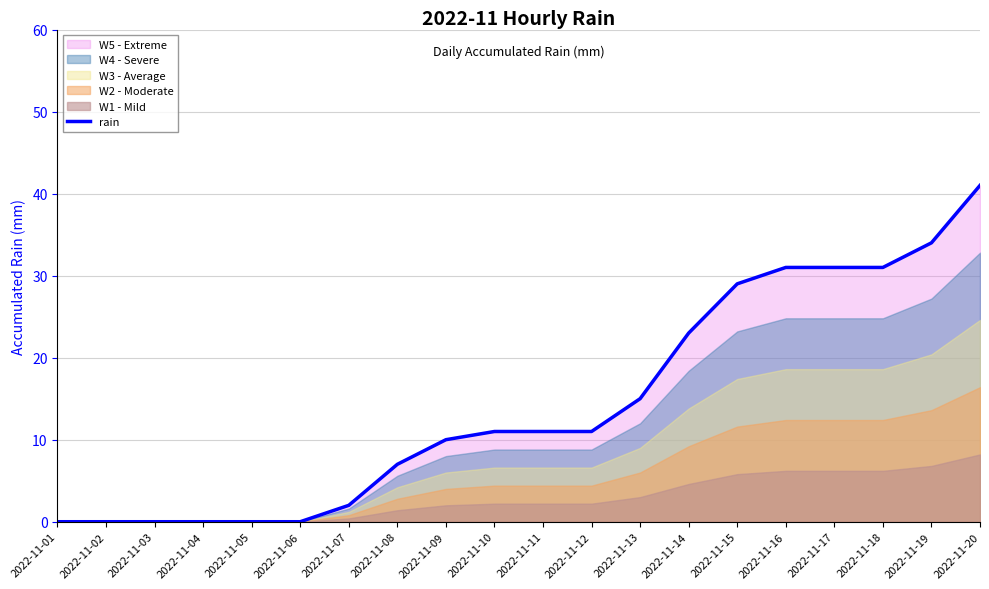

What is the sum of all values?

287